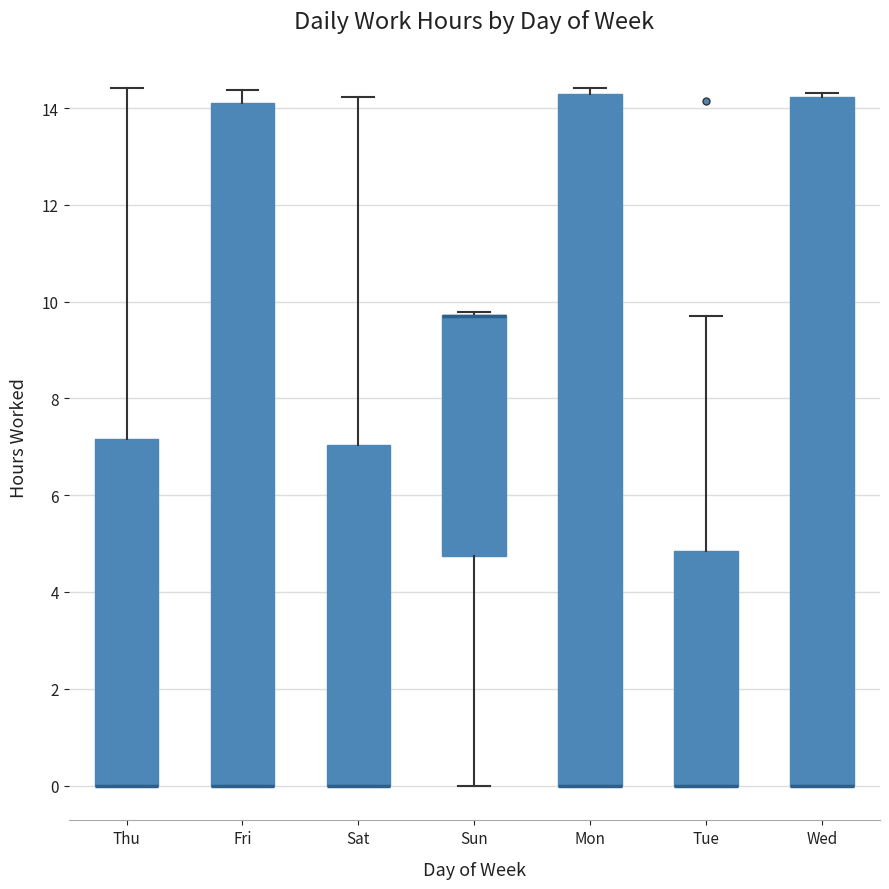

Where is the lower edge of the box for Wed on the y-axis? The values are not printed on the chart, so give them approximately, as read against the axis.

0.0